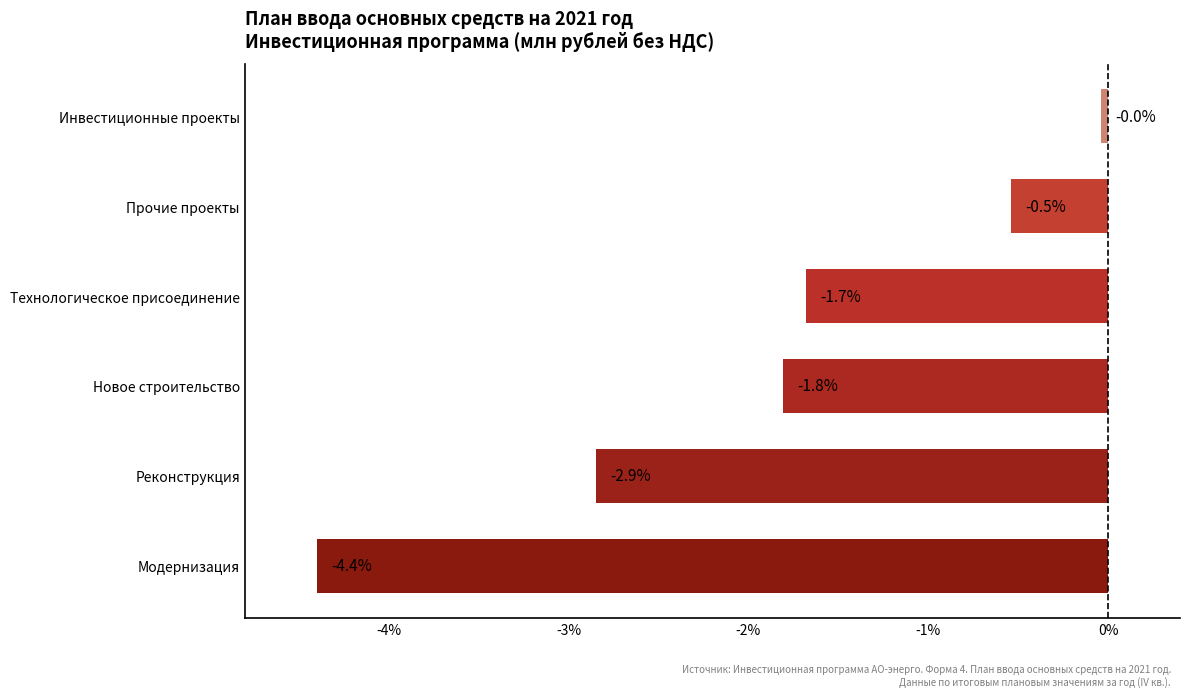

List the labels in order of value, largest first.

Инвестиционные проекты, Прочие проекты, Технологическое присоединение, Новое строительство, Реконструкция, Модернизация